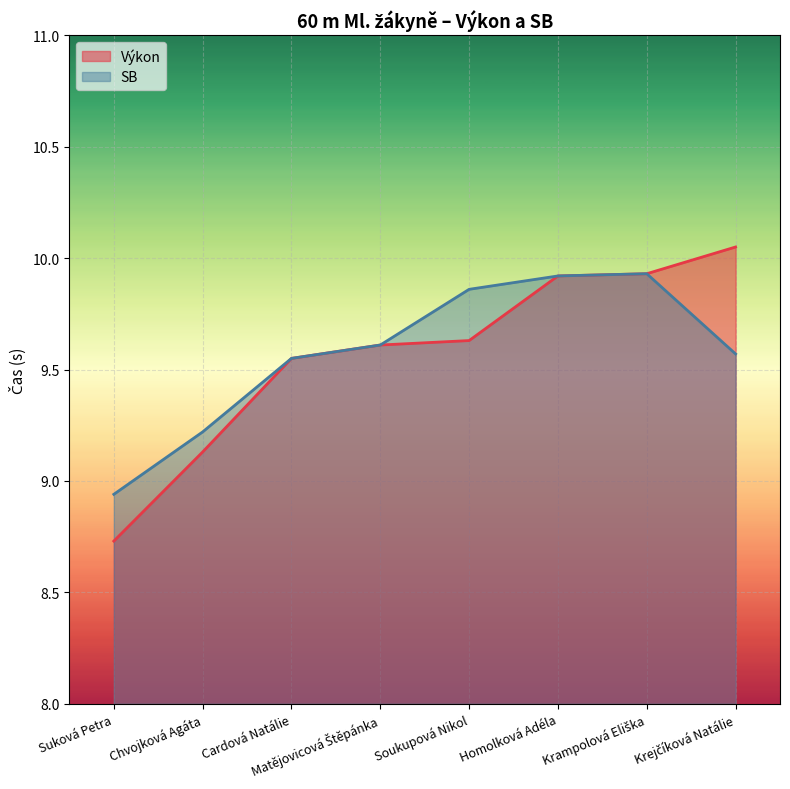

True or false: SB has a value of 4.7 at Homolková Adéla.

False